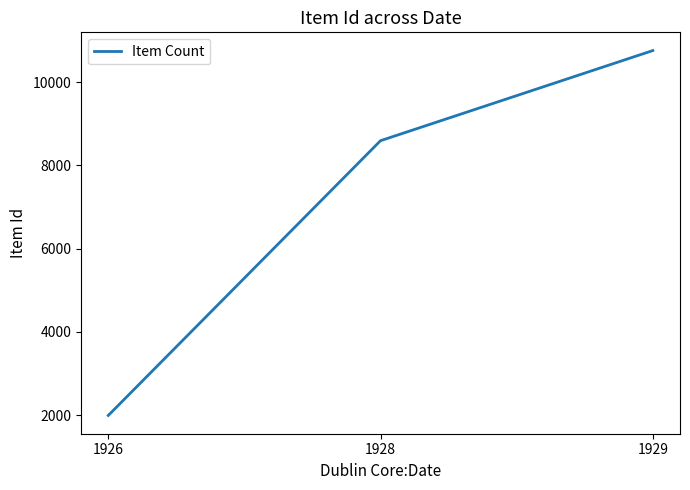

The value at 1929 is 10761. True or false?

True